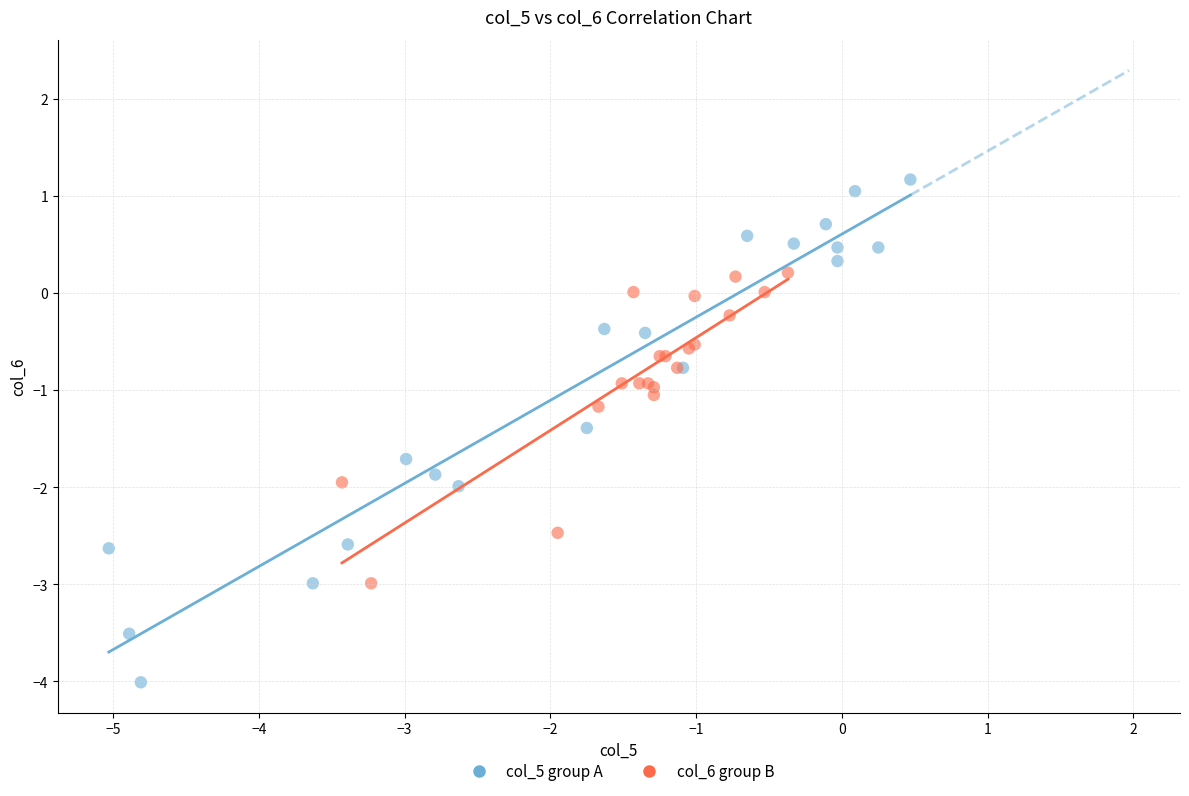

Which series reaches the maximum Y coordinate?

col_5 group A